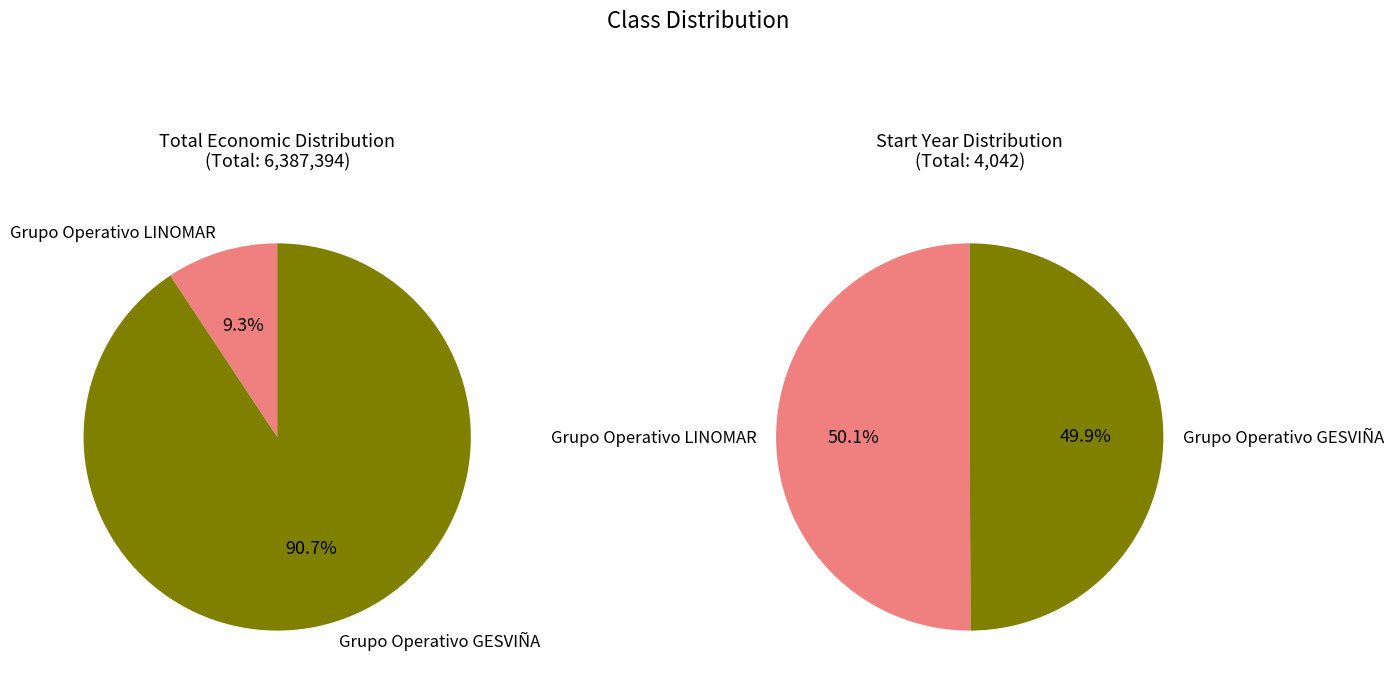

Rank the categories by value from lowest to highest.

Grupo Operativo GESVIÑA, Grupo Operativo LINOMAR